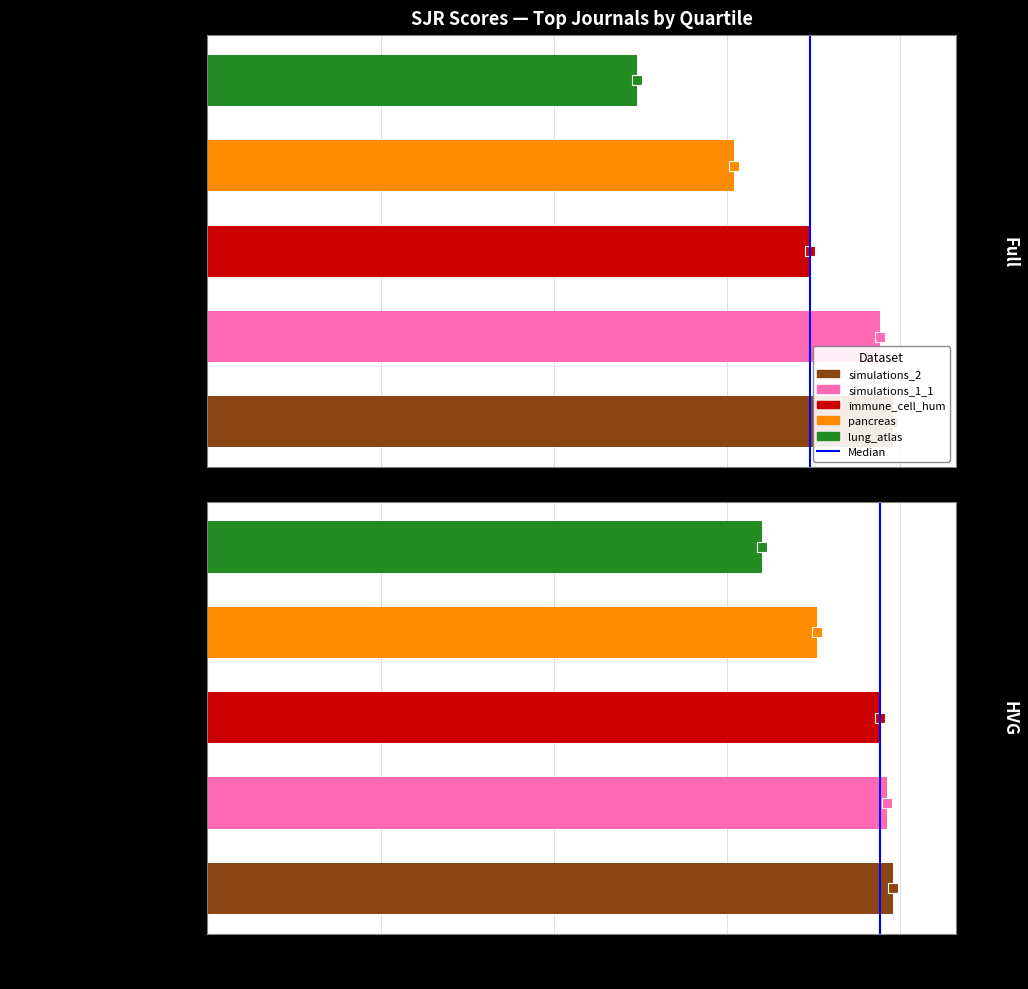

How many data points are less than 1?

1